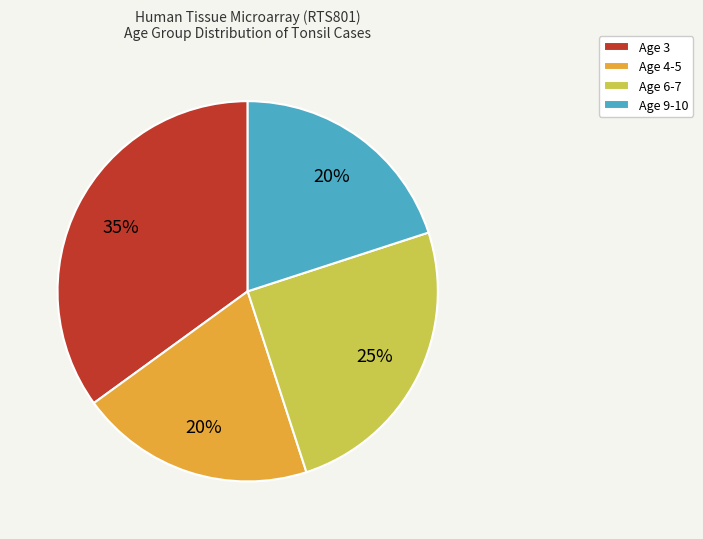

Which category has the biggest portion of the pie?

Age 3